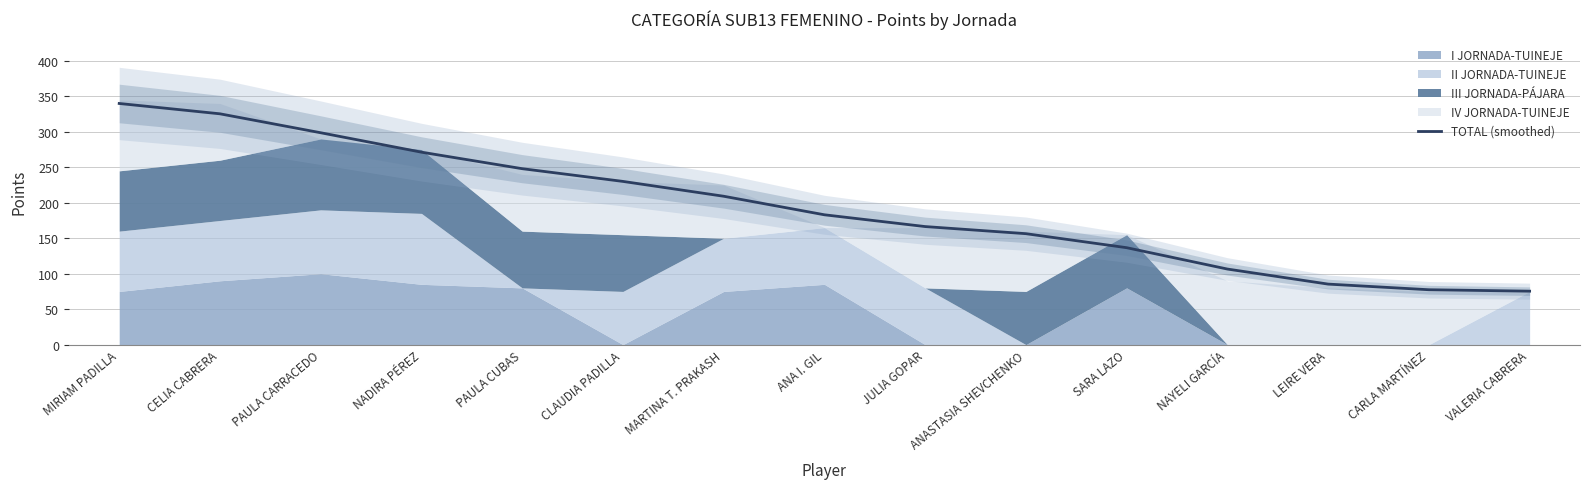

At which label is the value closest to 207?

MARTINA T. PRAKASH